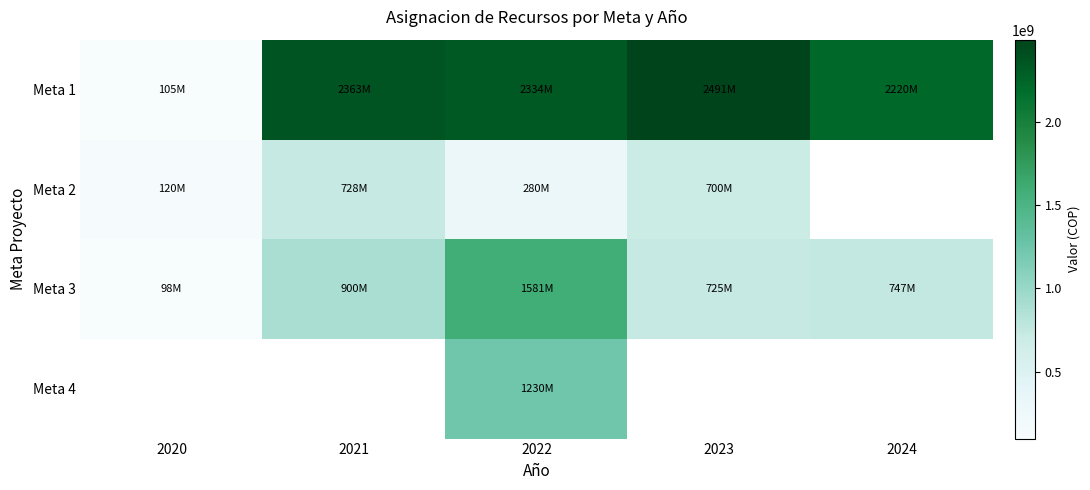

List the labels in order of Meta 1 value, largest first.

2023, 2021, 2022, 2024, 2020